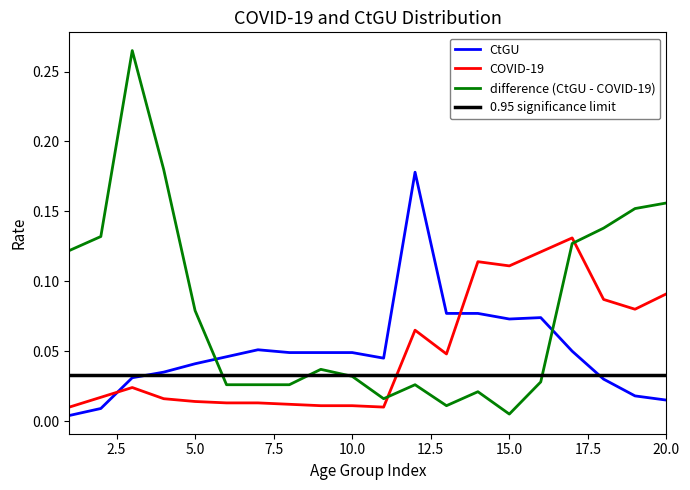

Which series has the largest total across all categories?

difference (CtGU - COVID-19)